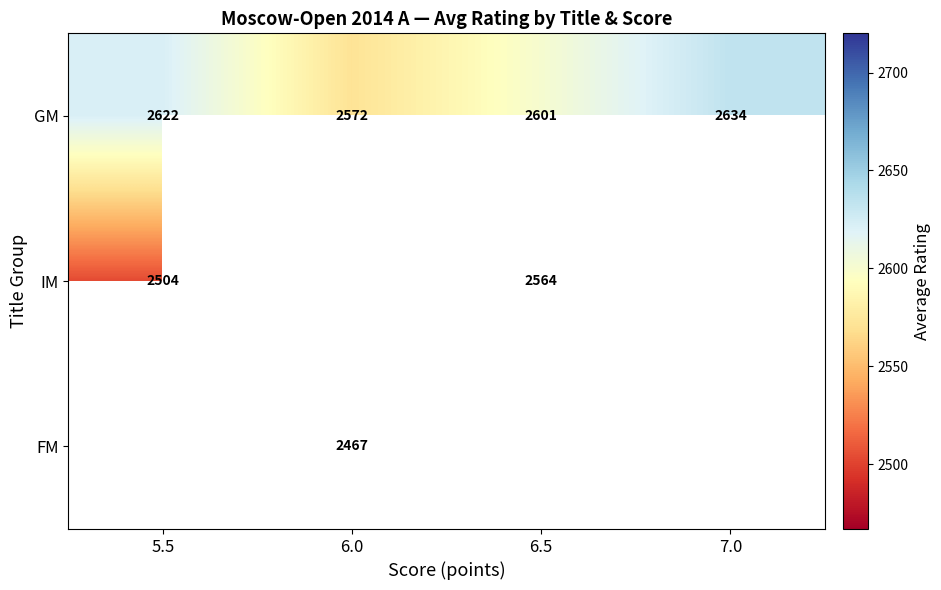

Which series has the largest total across all categories?

GM